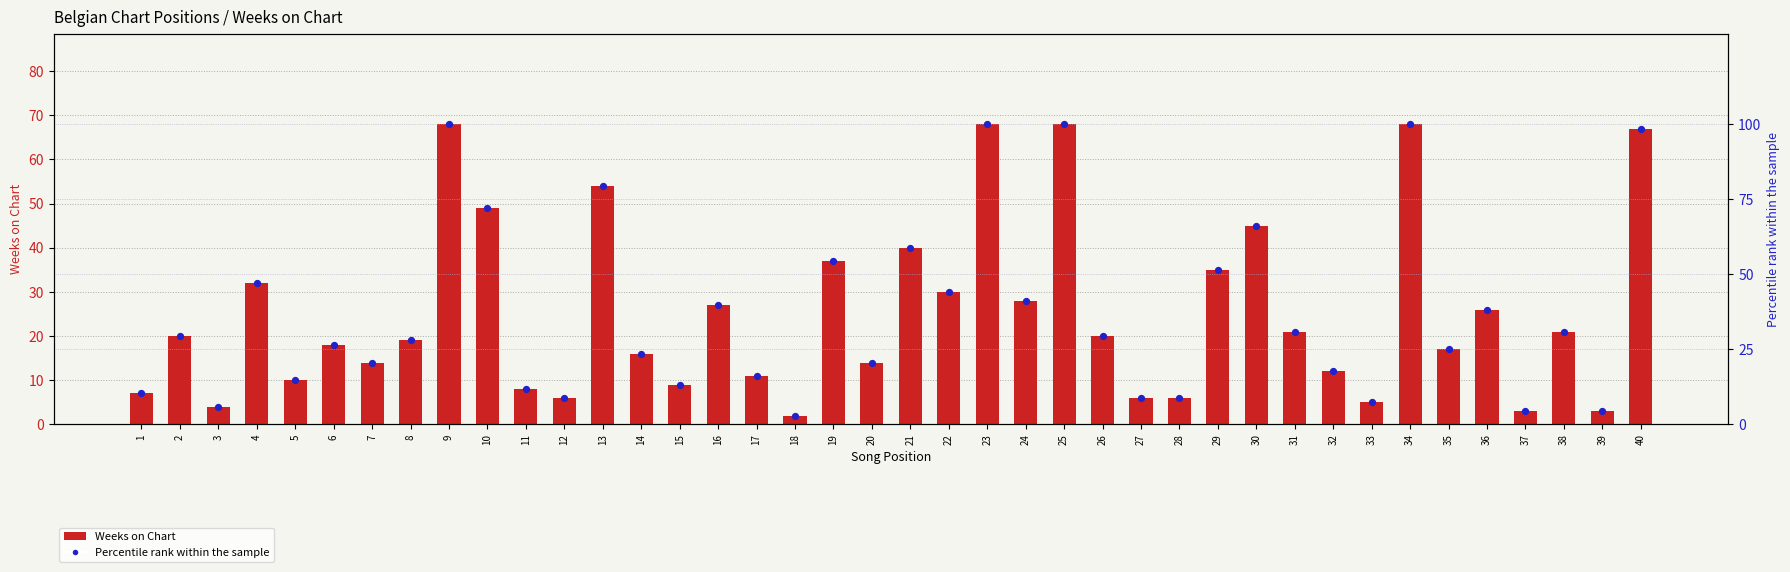

Which series has the largest total across all categories?

Percentile rank within chart